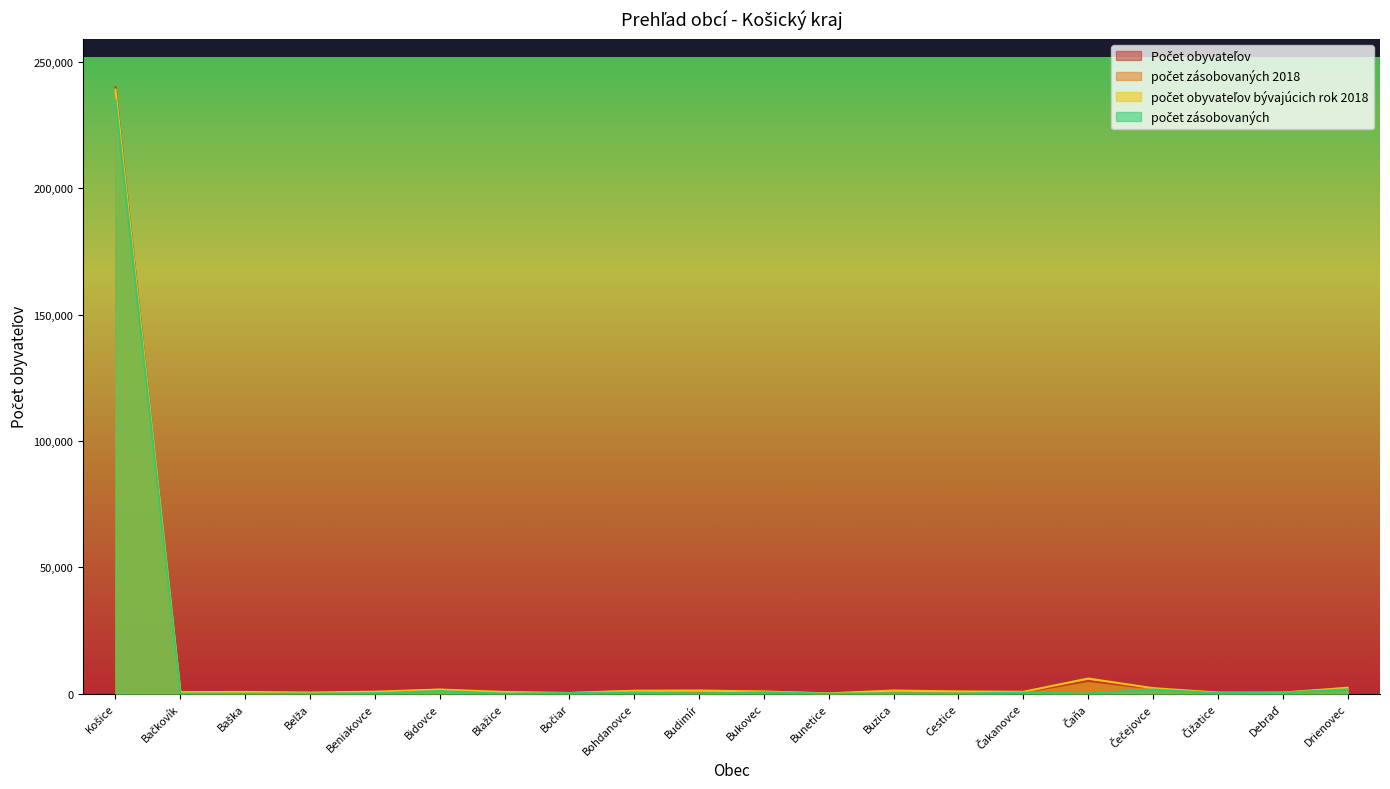

Reading right to left, list all the values displayed in this chart.

Počet obyvateľov: Drienovec=1787	Debraď=380	Čižatice=372	Čečejovce=1942	Čaňa=5006	Čakanovce=556	Cestice=789	Buzica=1171	Bunetice=96	Bukovec=695	Budimír=900	Bohdanovce=967	Bočiar=233	Blažice=514	Bidovce=1207	Beniakovce=563	Belža=359	Baška=328	Bačkovík=423	Košice=239905
počet zásobovaných 2018: Drienovec=1805	Debraď=380	Čižatice=0	Čečejovce=1953	Čaňa=294	Čakanovce=352	Cestice=287	Buzica=705	Bunetice=0	Bukovec=764	Budimír=916	Bohdanovce=1044	Bočiar=210	Blažice=0	Bidovce=1550	Beniakovce=481	Belža=133	Baška=323	Bačkovík=397	Košice=235740
počet obyvateľov bývajúcich rok 2018: Drienovec=2308	Debraď=395	Čižatice=411	Čečejovce=2151	Čaňa=5957	Čakanovce=709	Cestice=854	Buzica=1202	Bunetice=92	Bukovec=819	Budimír=1217	Bohdanovce=1130	Bočiar=255	Blažice=638	Bidovce=1599	Beniakovce=747	Belža=413	Baška=651	Bačkovík=574	Košice=239001
počet zásobovaných: Drienovec=1660	Debraď=380	Čižatice=180	Čečejovce=1600	Čaňa=0	Čakanovce=380	Cestice=0	Buzica=93	Bunetice=0	Bukovec=524	Budimír=0	Bohdanovce=390	Bočiar=207	Blažice=0	Bidovce=1007	Beniakovce=154	Belža=0	Baška=0	Bačkovík=0	Košice=234809